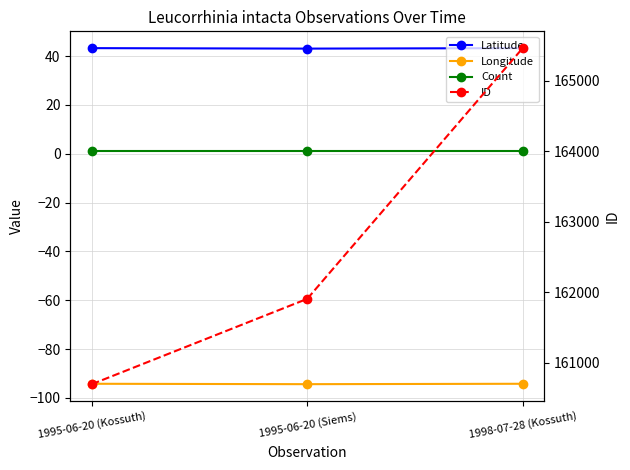

Rank the categories by ID value from lowest to highest.

1995-06-20 (Kossuth), 1995-06-20 (Siems), 1998-07-28 (Kossuth)